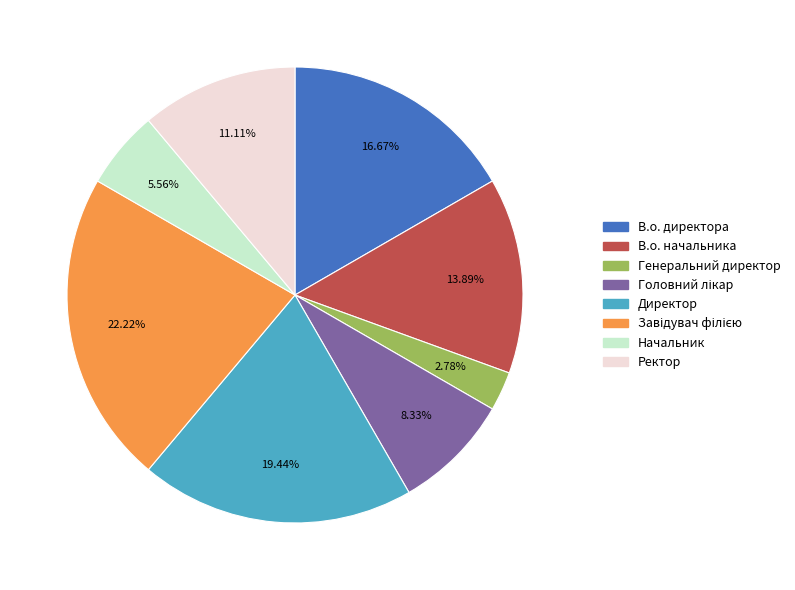

To the nearest percent, what portion does В.о. директора represent?

17%